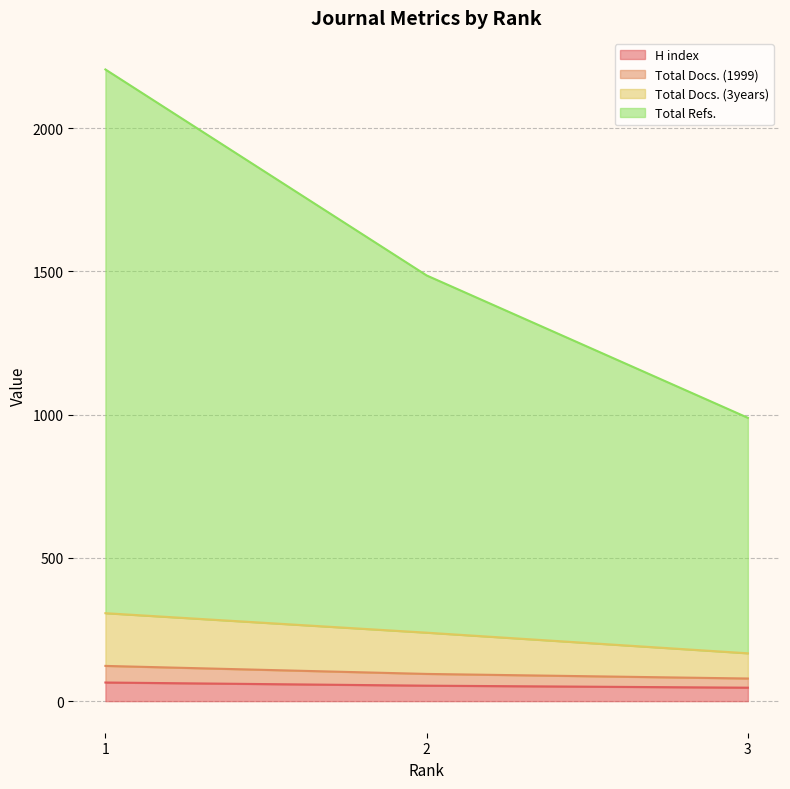

Which series has the largest total across all categories?

Total Refs.